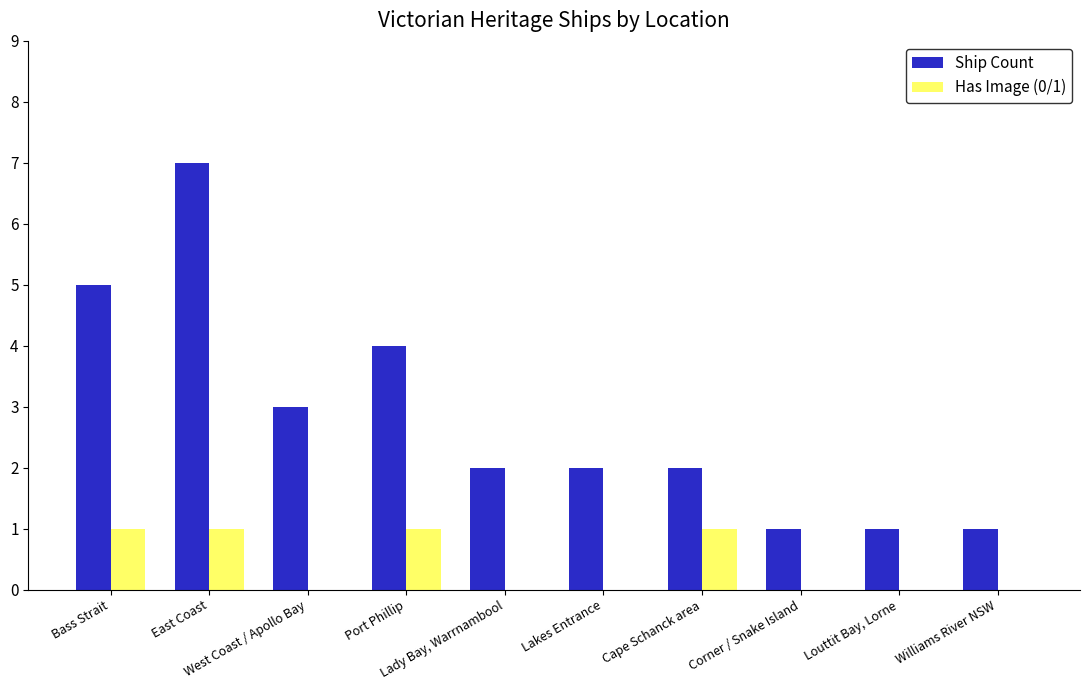

Which series has the widest spread of values?

Ship Count